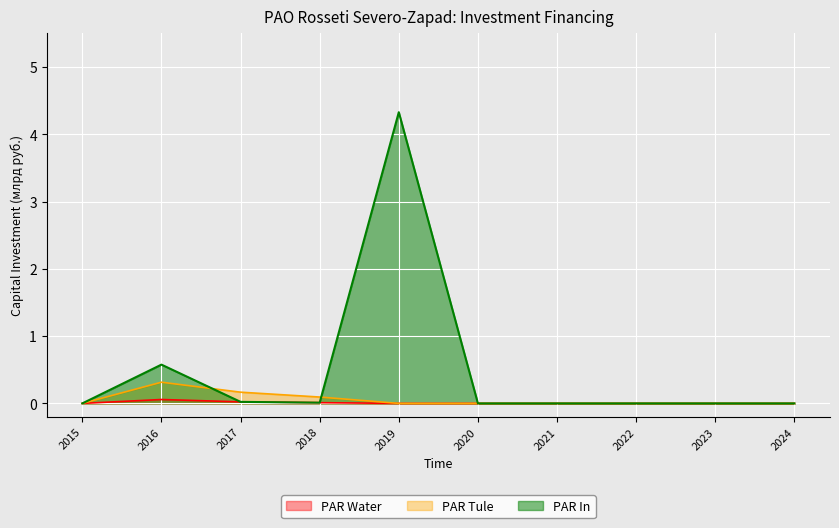

How many lines are shown in the chart?

3